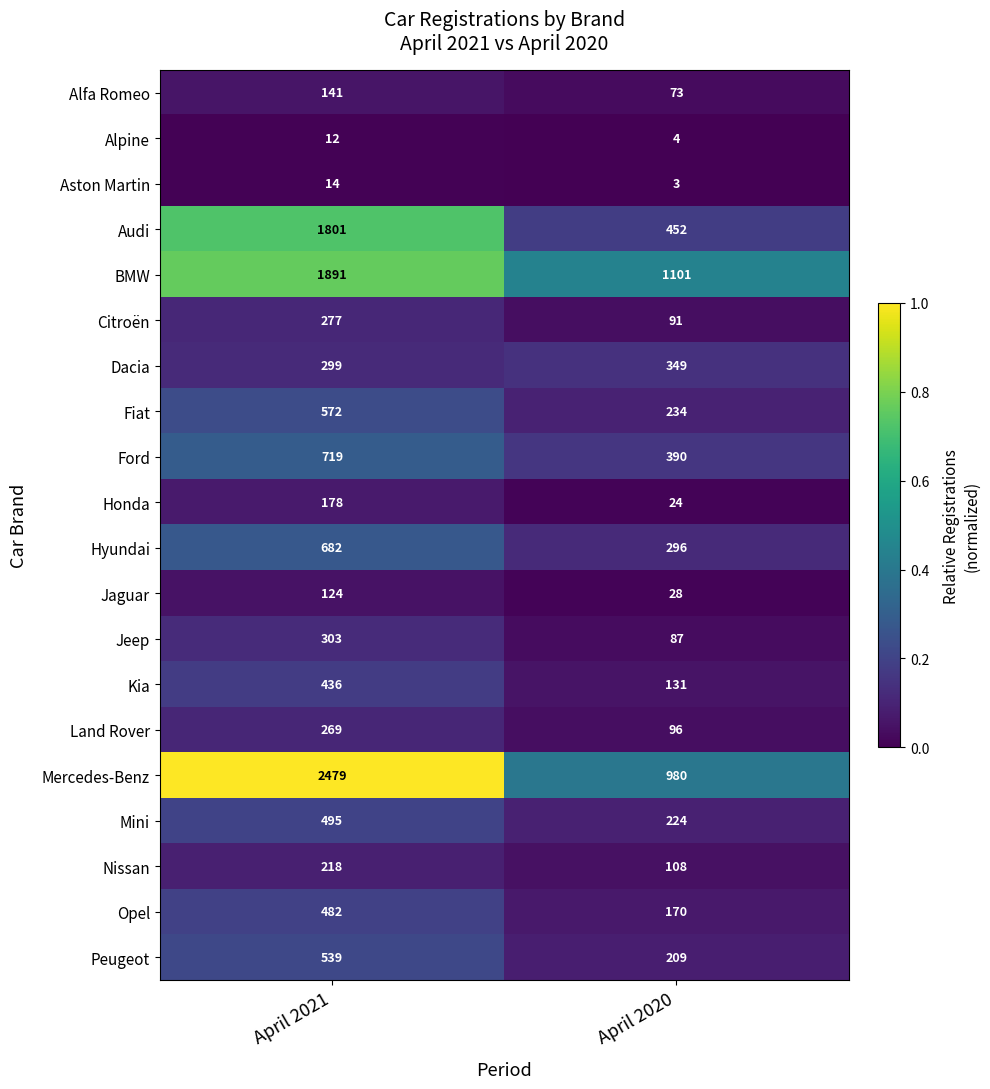

What is the sum of all Dacia values?

648